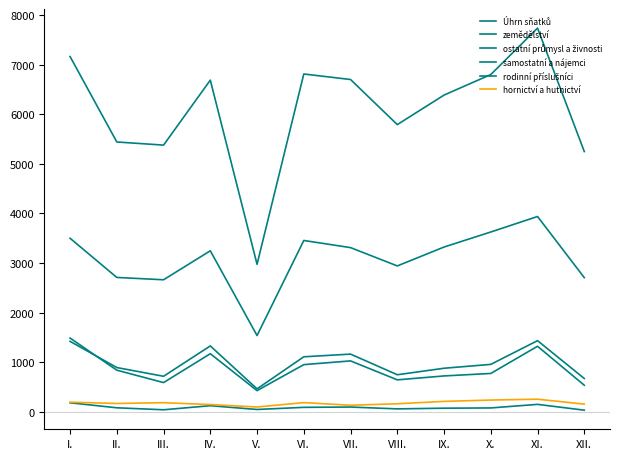

Which category has the lowest value in the ostatní průmysl a živnosti series?

V.